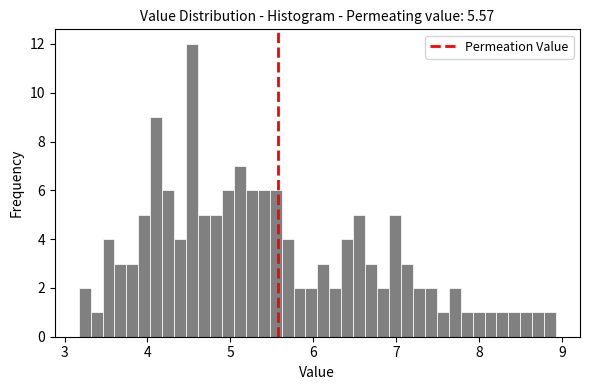

Read against the x-axis, roughly where is the centre of the tallest bar?

4.5